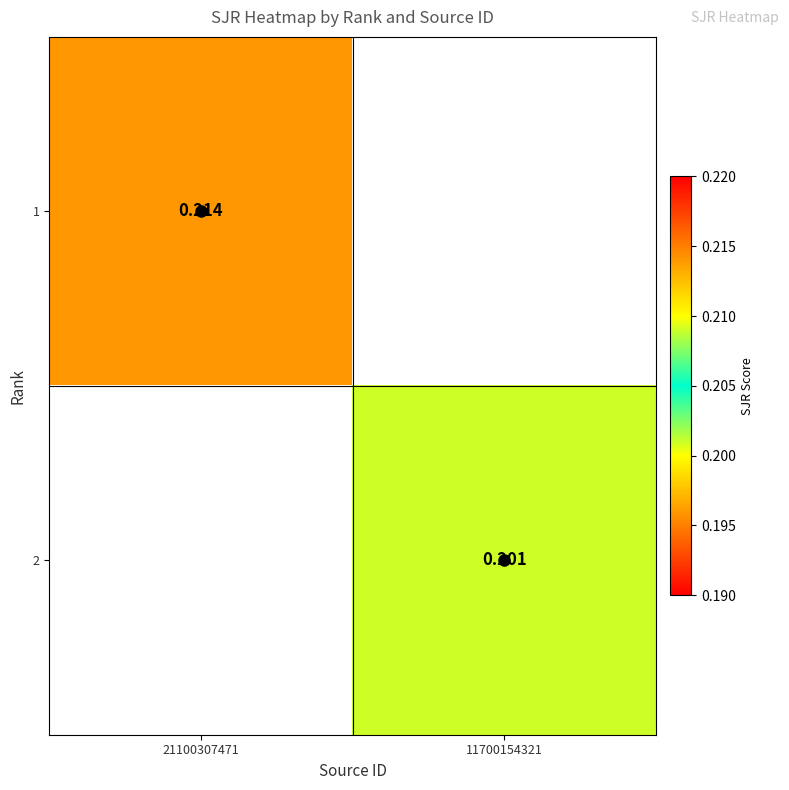

What is the smallest value displayed?

0.2